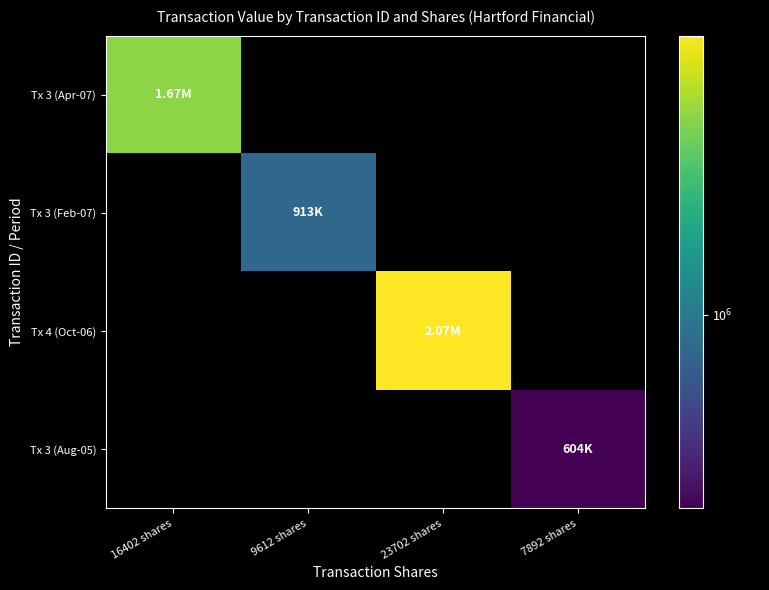

At how many categories does at least one series exceed 1759910?

1